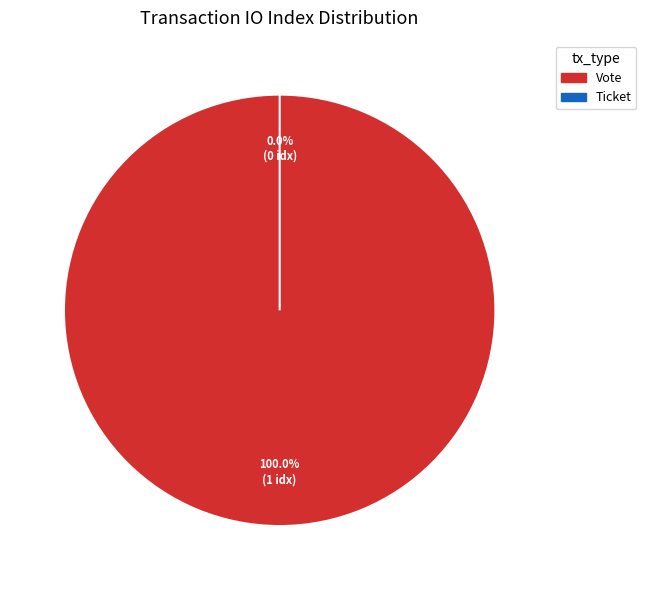

What percentage do Vote and Ticket together represent?

100.0%